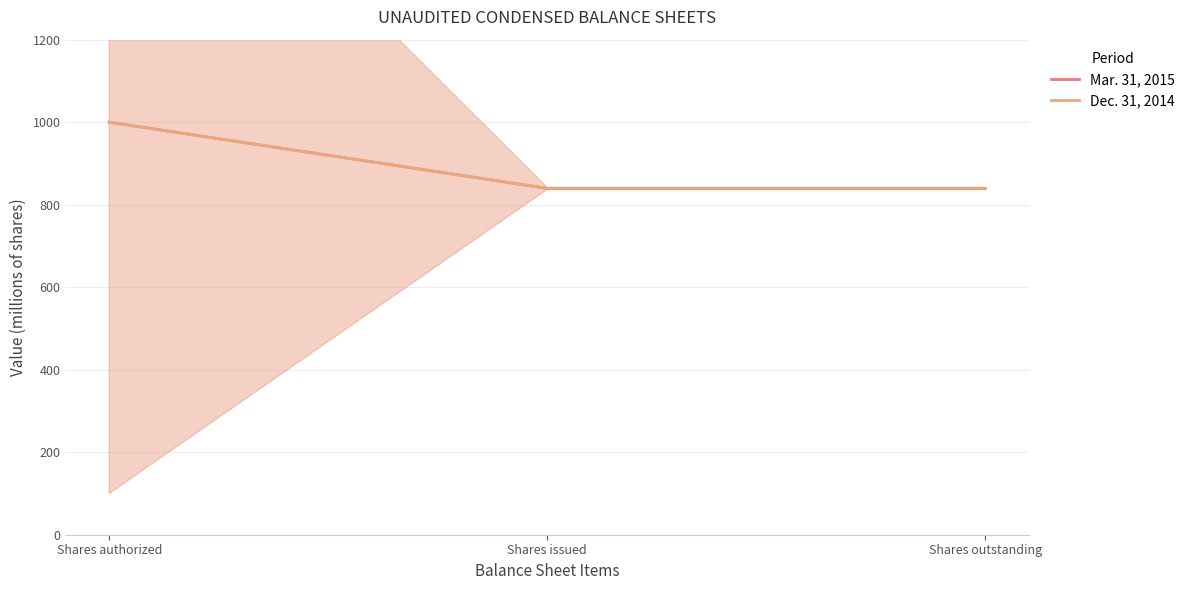

Which series changed the most between Shares authorized and Shares outstanding?

Mar. 31, 2015